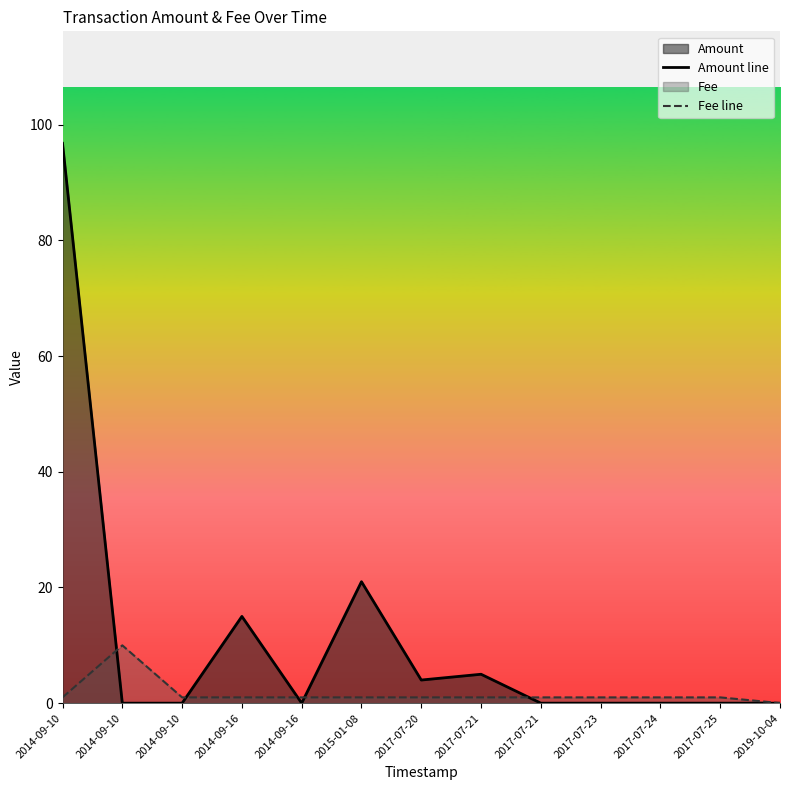

Rank the series at 2017-07-24 from lowest to highest value.

Amount line, Fee line